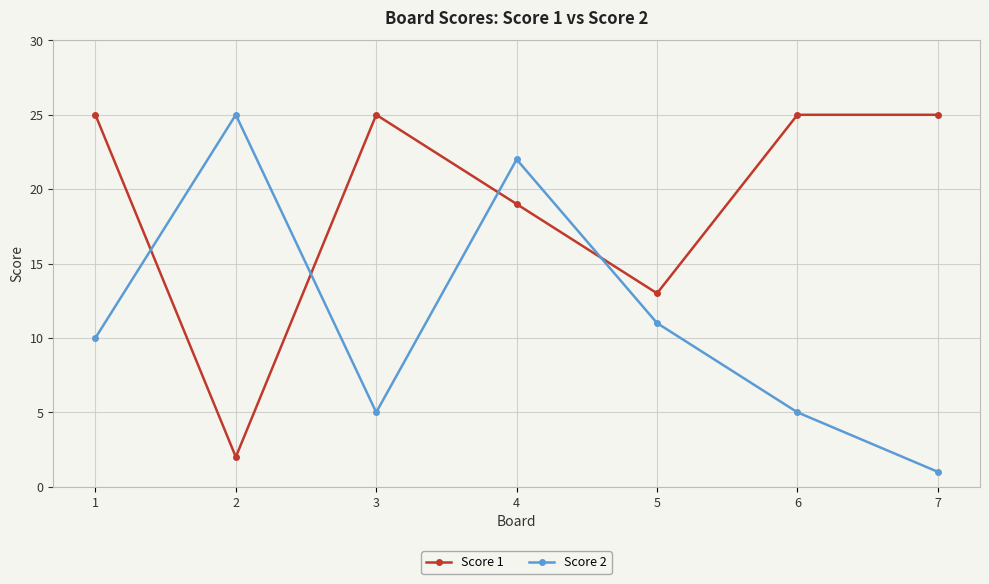

Which category has the lowest value in the Score 2 series?

7